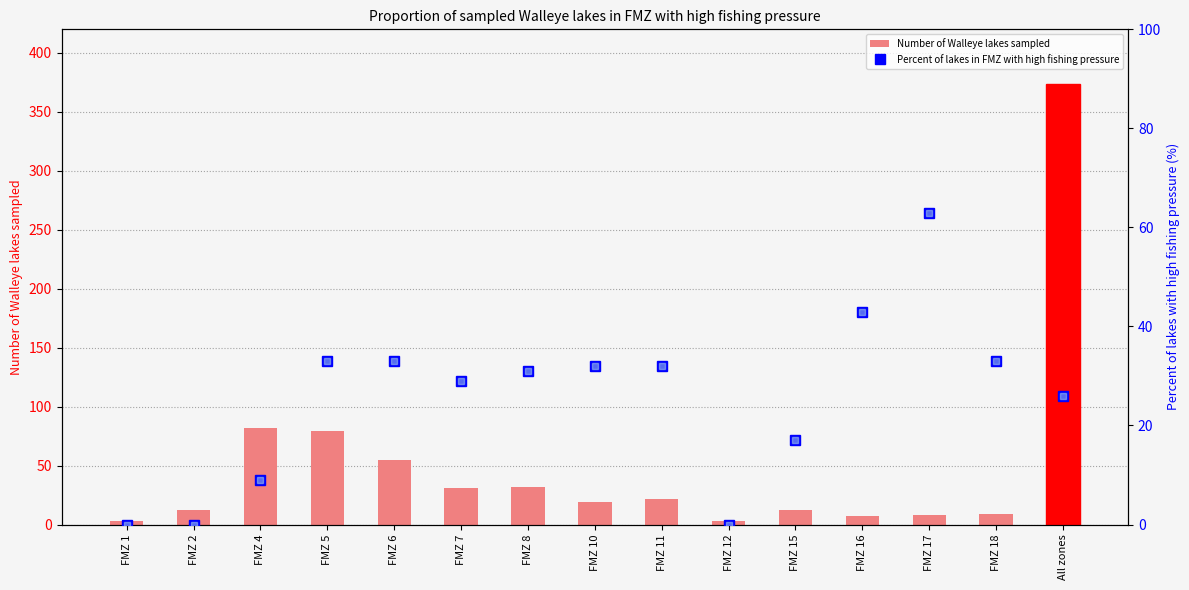

At which category is the sum across all series the highest?

All zones